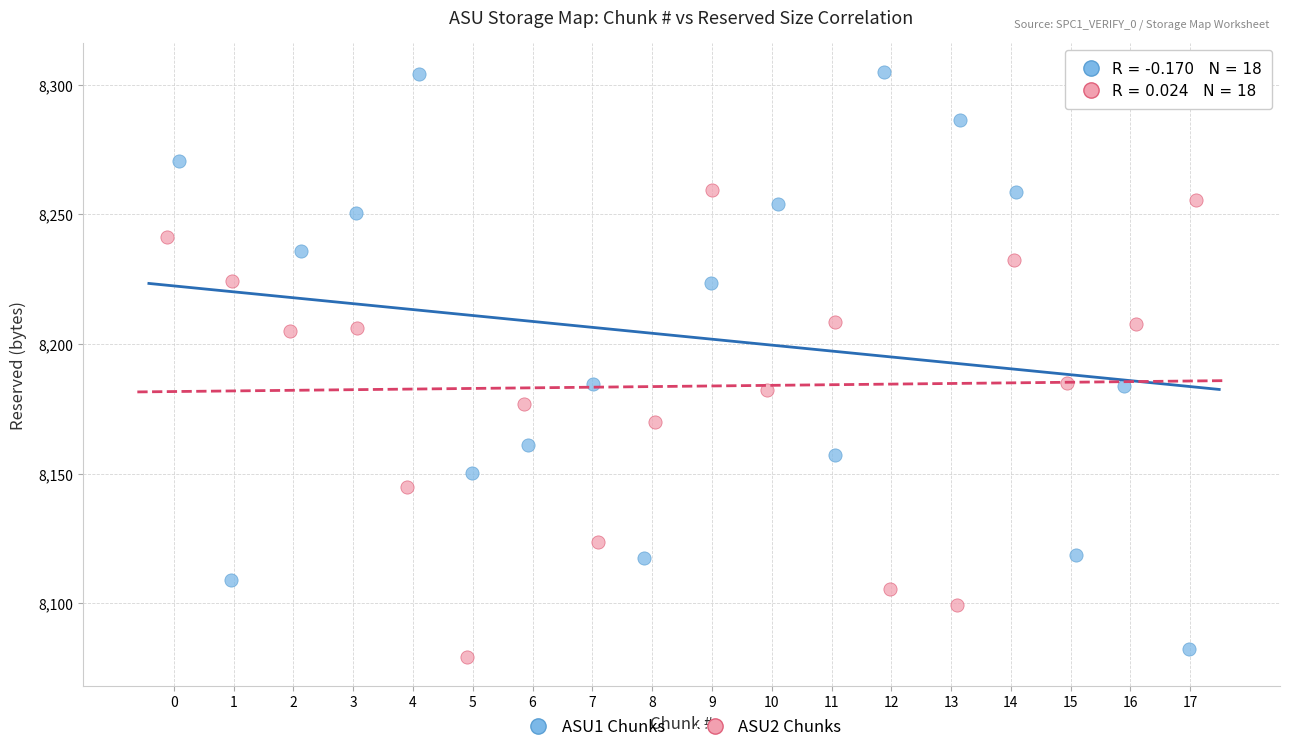

Which series contains the highest Y value?

ASU1 Chunks